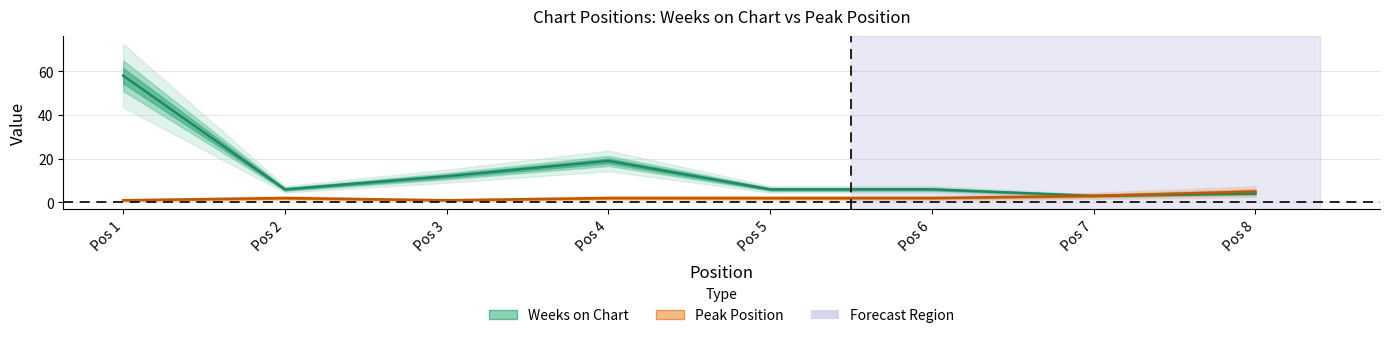

How many interior local valleys does the Weeks on Chart series have?

2